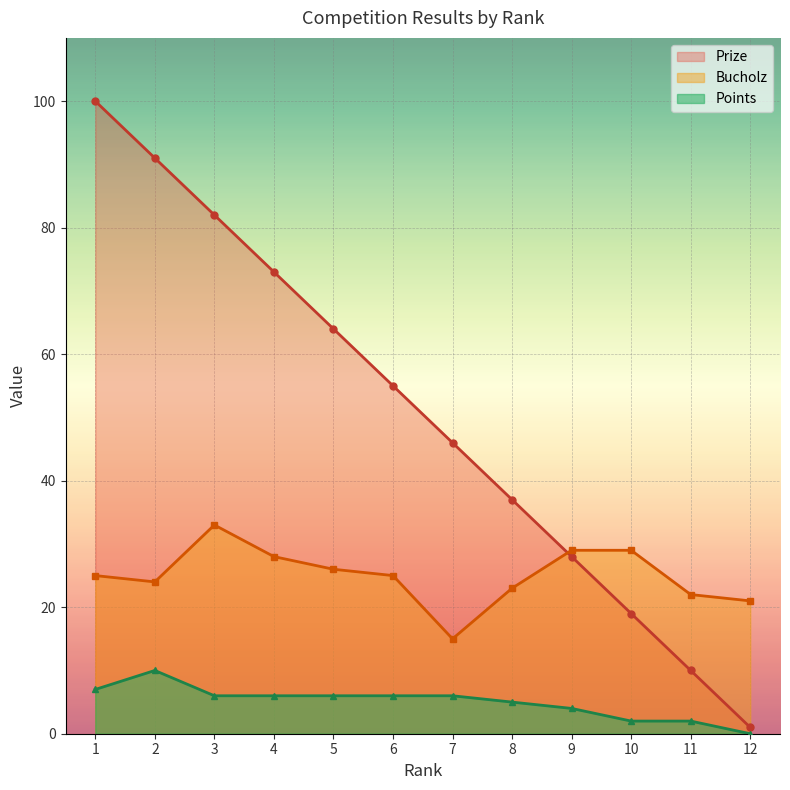

Which category has the lowest value in the Points series?

12